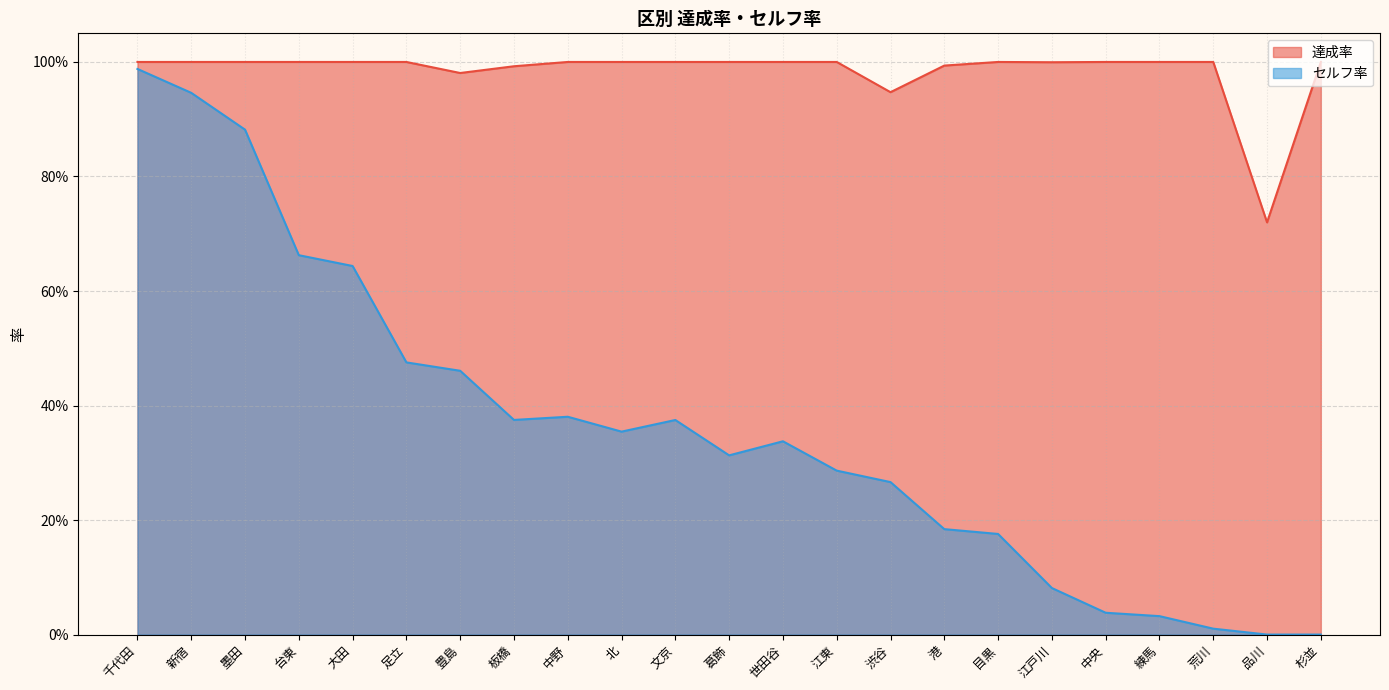

Reading right to left, list all the values displayed in this chart.

達成率: 杉並=1.0	品川=0.7	荒川=1.0	練馬=1.0	中央=1.0	江戸川=1.0	目黒=1.0	港=1.0	渋谷=0.9	江東=1.0	世田谷=1.0	葛飾=1.0	文京=1.0	北=1.0	中野=1.0	板橋=1.0	豊島=1.0	足立=1.0	大田=1.0	台東=1.0	墨田=1.0	新宿=1.0	千代田=1.0
セルフ率: 杉並=0.0	品川=0.0	荒川=0.0	練馬=0.0	中央=0.0	江戸川=0.1	目黒=0.2	港=0.2	渋谷=0.3	江東=0.3	世田谷=0.3	葛飾=0.3	文京=0.4	北=0.4	中野=0.4	板橋=0.4	豊島=0.5	足立=0.5	大田=0.6	台東=0.7	墨田=0.9	新宿=0.9	千代田=1.0